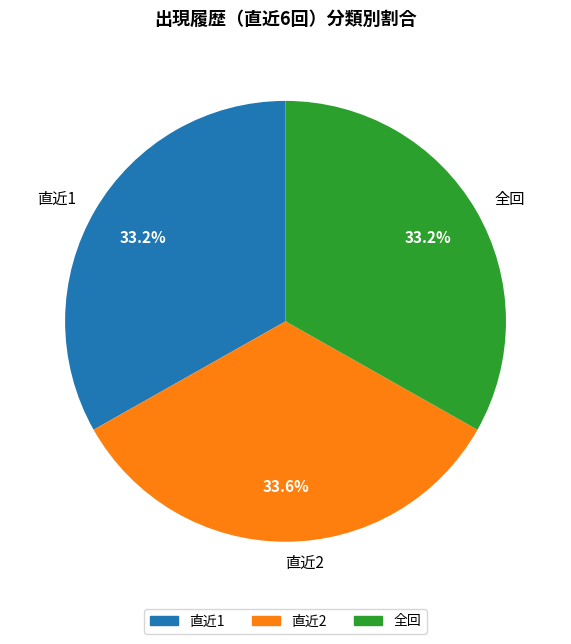

Does 直近1 represent more than half of the total?

No